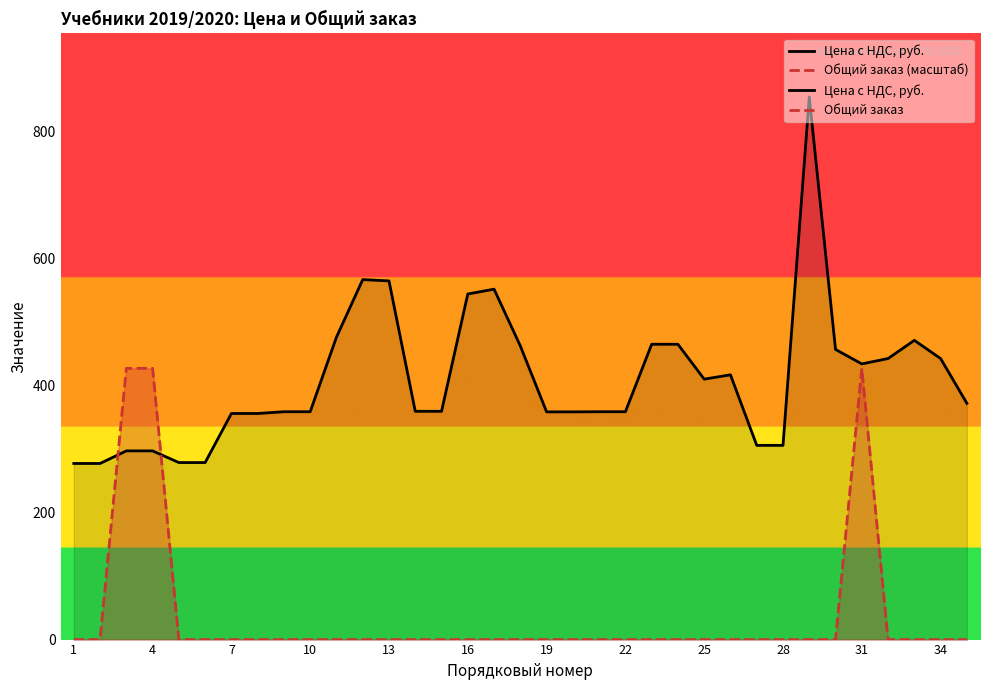

How many lines are shown in the chart?

2